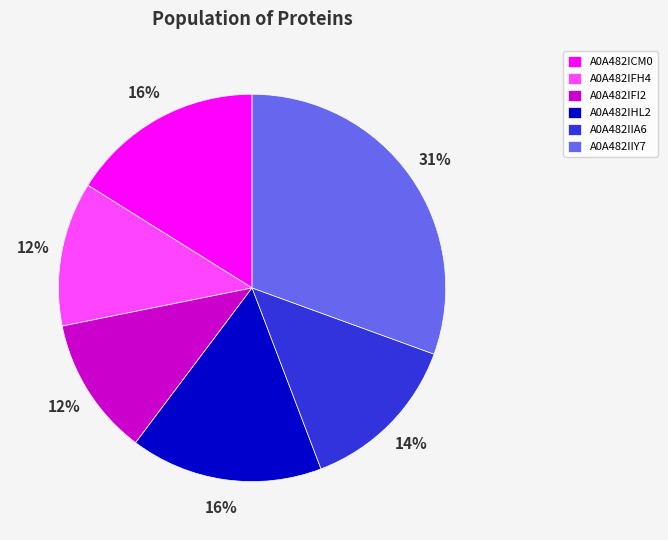

Is it true that A0A482IFH4 is 26% of the pie?

False